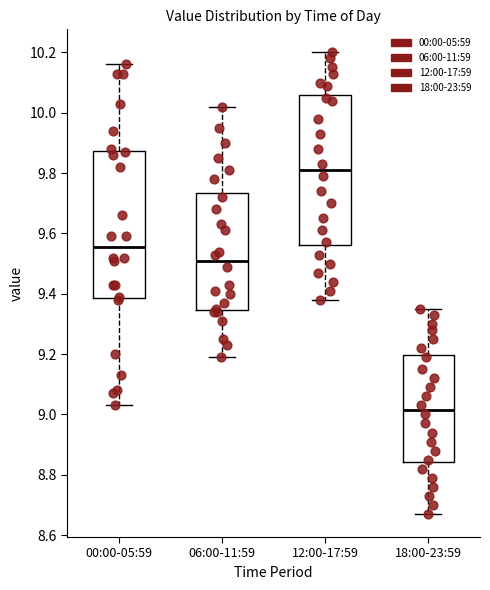

Reading left to right, read every box against the y-axis: the position of its median line, the range the box covers, and the ends of its whiskers. The values are not printed on the chart, so give them approximately, as read against the axis.

00:00-05:59: median 9.56, box 9.38 to 9.88, whiskers 9.04 to 10.16
06:00-11:59: median 9.52, box 9.34 to 9.74, whiskers 9.20 to 10.02
12:00-17:59: median 9.82, box 9.56 to 10.06, whiskers 9.38 to 10.20
18:00-23:59: median 9.02, box 8.84 to 9.20, whiskers 8.68 to 9.36